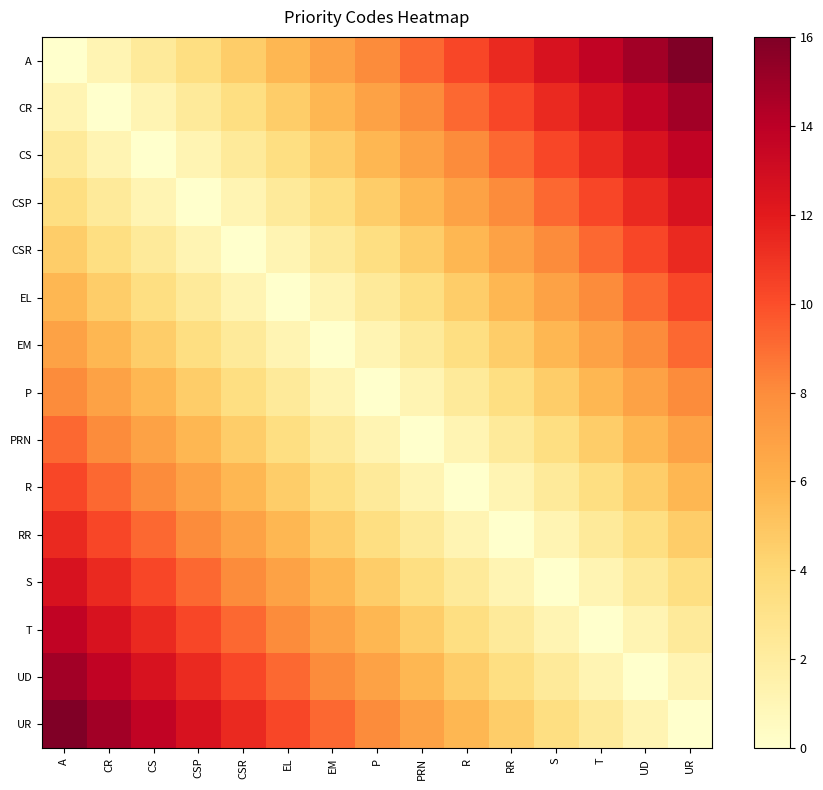

Which series has the largest total across all categories?

A